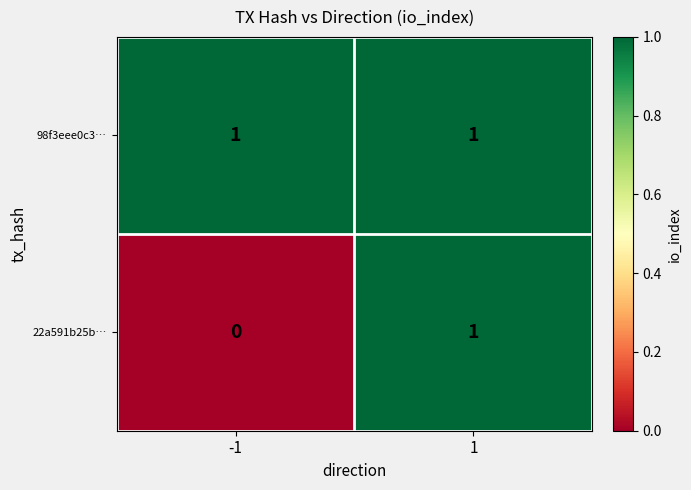

Rank the series by their average value, from highest to lowest.

98f3eee0c3…, 22a591b25b…